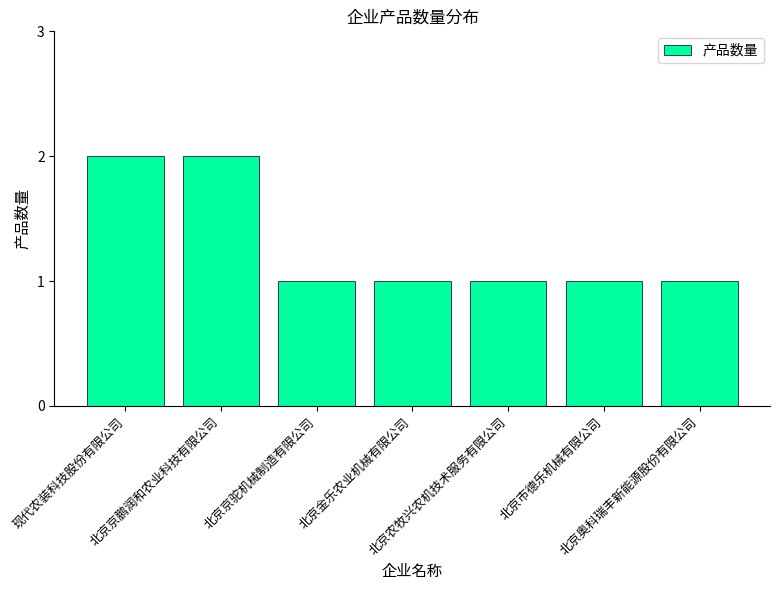

Count the values in the range 1 to 2.

7